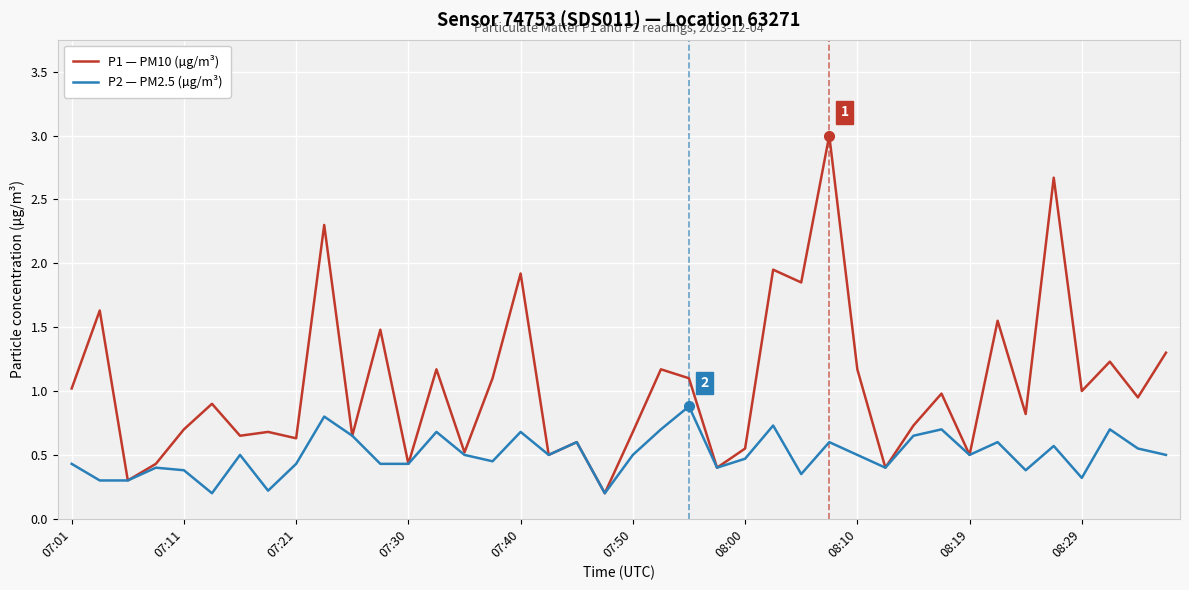

What is the greatest value displayed?

3.0